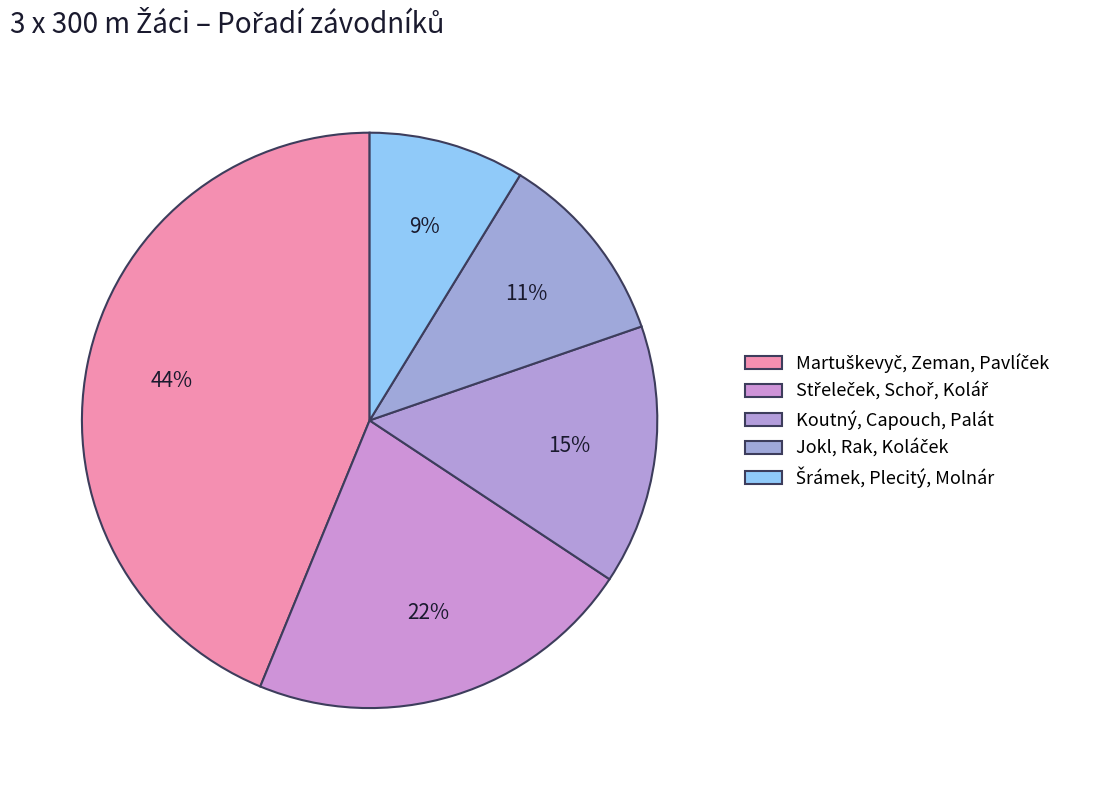

Is Koutný, Capouch, Palát the majority of the pie?

No